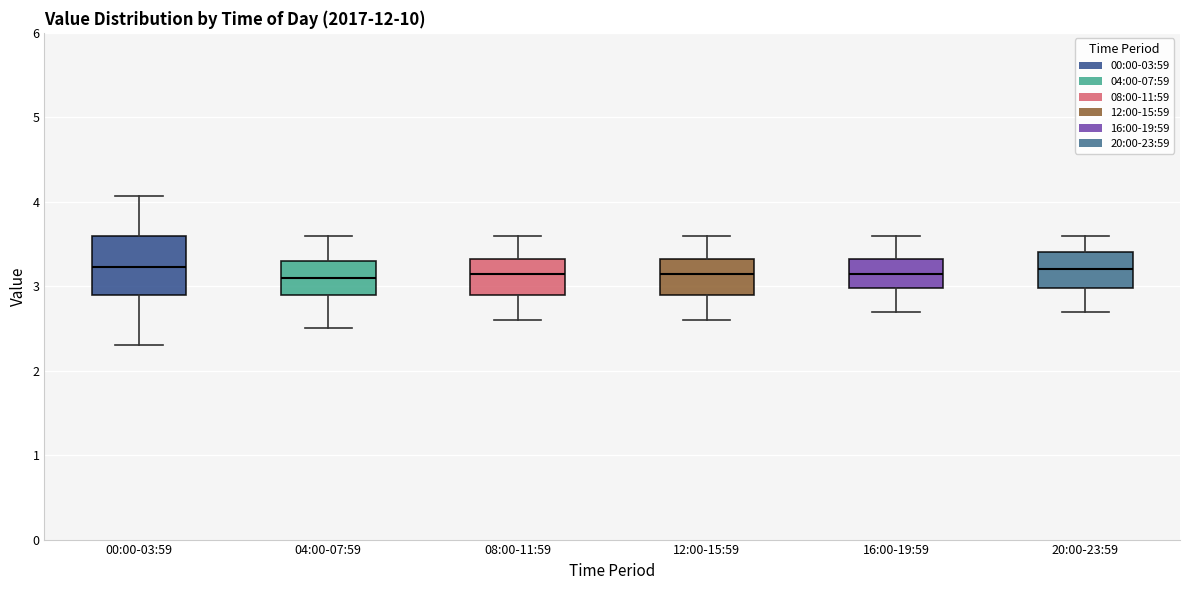

Reading left to right, transcribe this box plot: for each box, give where its median line is, the range the box spans, and where its two whiskers end, as read against the y-axis. The values are not printed on the chart, so give them approximately, as read against the axis.

00:00-03:59: median 3.2, box 2.9 to 3.6, whiskers 2.3 to 4.1
04:00-07:59: median 3.1, box 2.9 to 3.3, whiskers 2.5 to 3.6
08:00-11:59: median 3.2, box 2.9 to 3.3, whiskers 2.6 to 3.6
12:00-15:59: median 3.2, box 2.9 to 3.3, whiskers 2.6 to 3.6
16:00-19:59: median 3.2, box 3.0 to 3.3, whiskers 2.7 to 3.6
20:00-23:59: median 3.2, box 3.0 to 3.4, whiskers 2.7 to 3.6